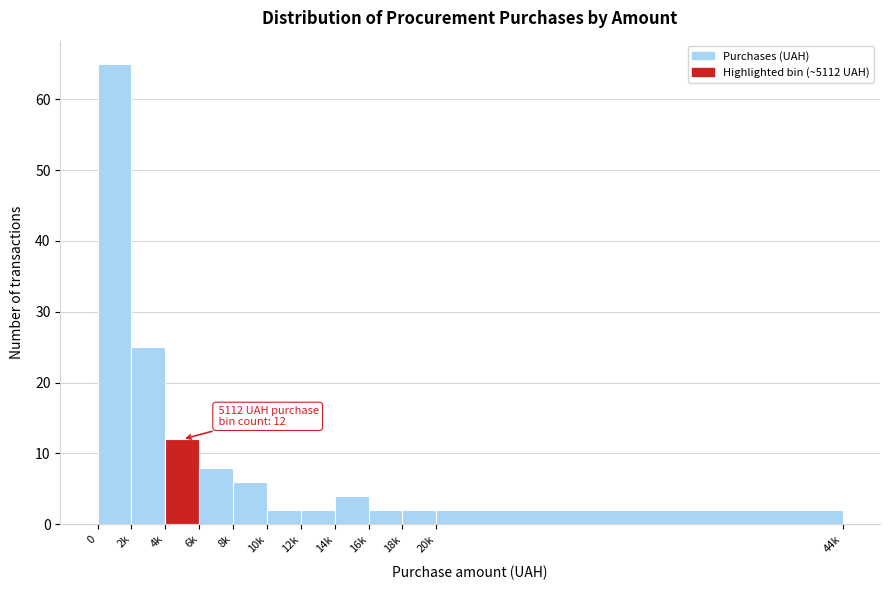

Reading left to right, list all the values displayed in this chart.

0=65	2k=25	4k=12	6k=8	8k=6	10k=2	12k=2	14k=4	16k=2	18k=2	20k=2